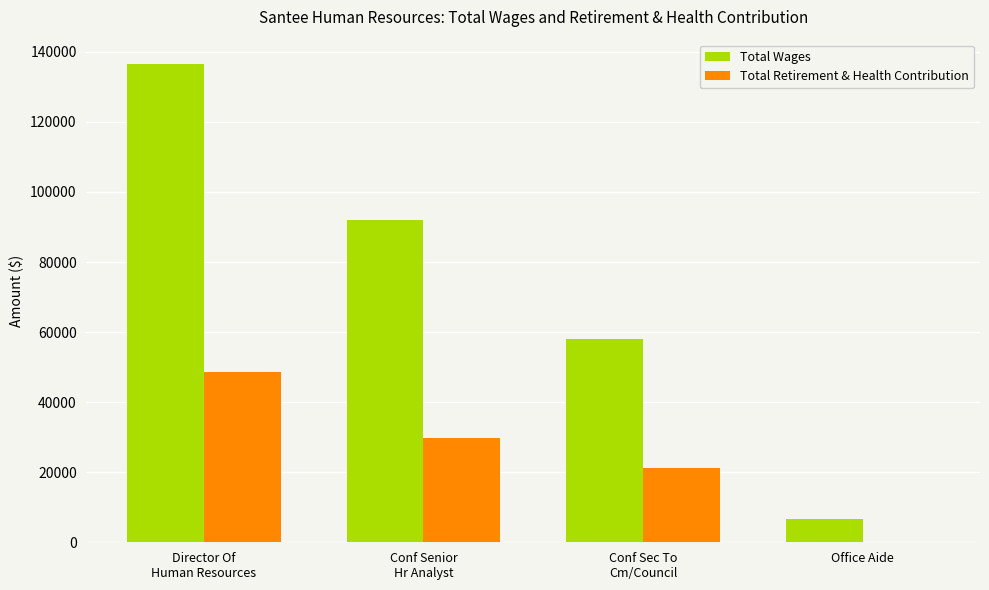

Reading left to right, extract all data points from this chart.

Total Wages: 136655	91988	58126	6646
Total Retirement & Health Contribution: 48516	29660	21294	0